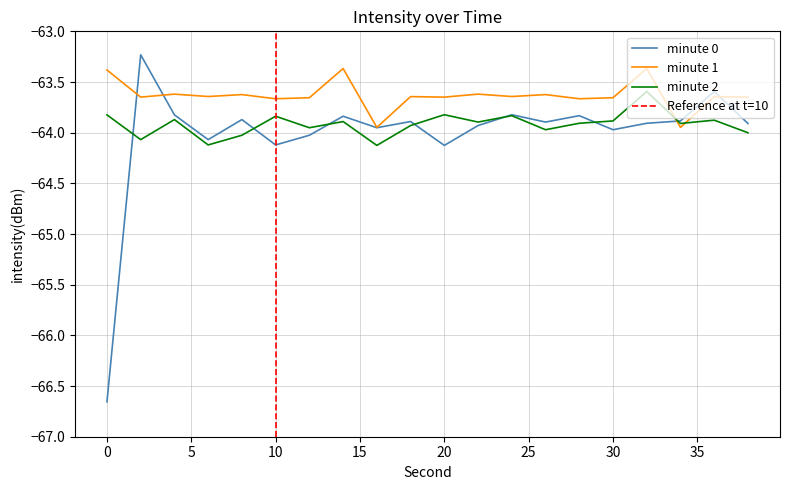

How many interior local peaks does the minute 0 series have?

7